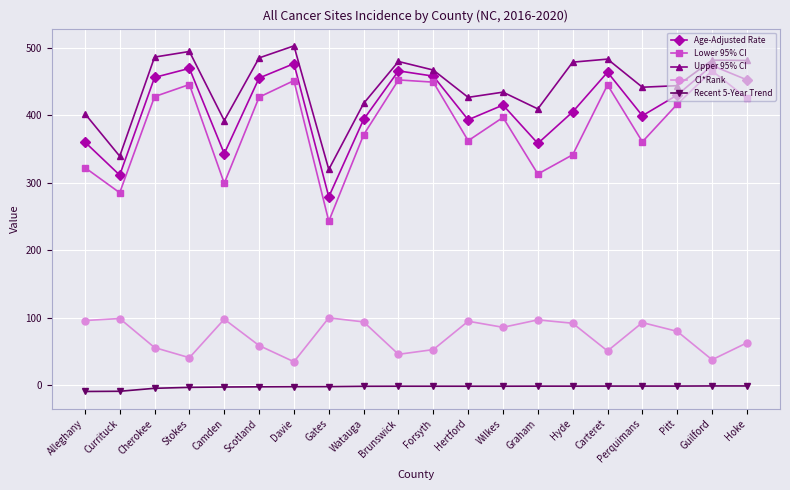

What is the maximum value for CI*Rank?

100.0